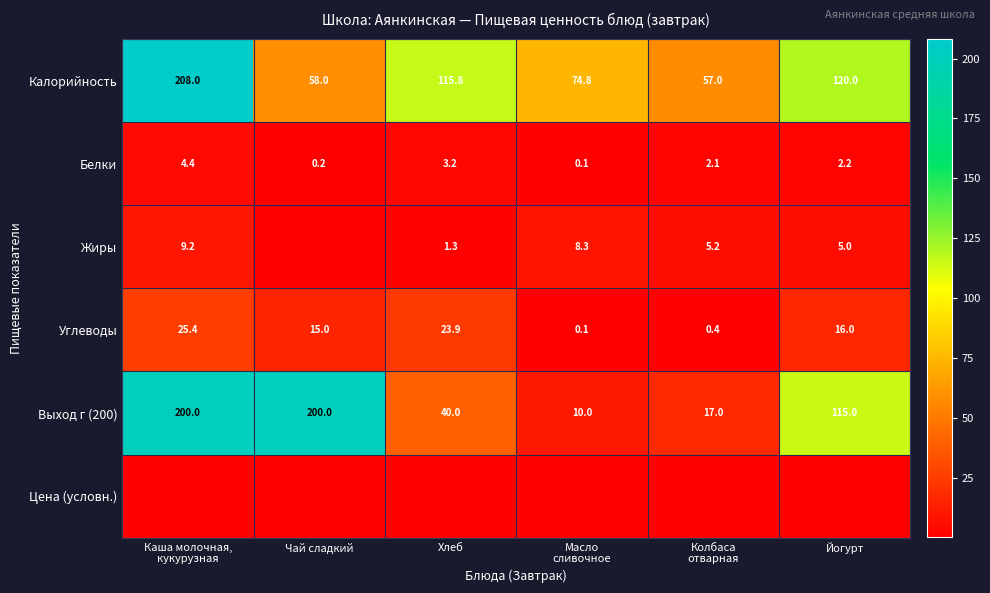

What is the difference between the maximum and minimum values in the Калорийность series?

151.0